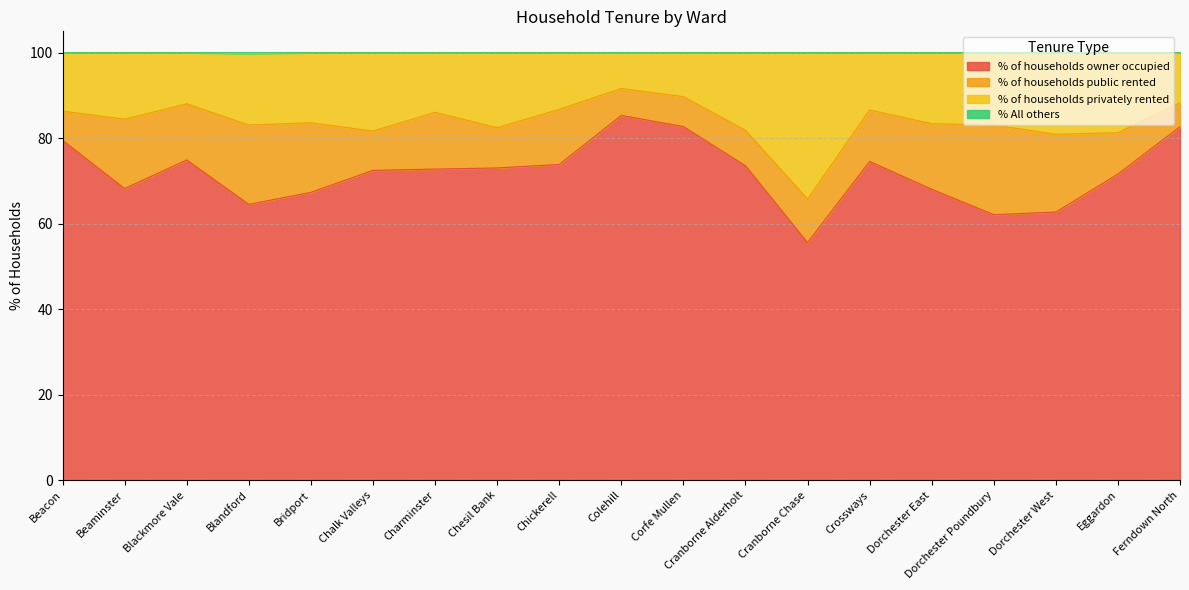

True or false: % of households owner occupied has more than 2 points higher than both neighbors.

True